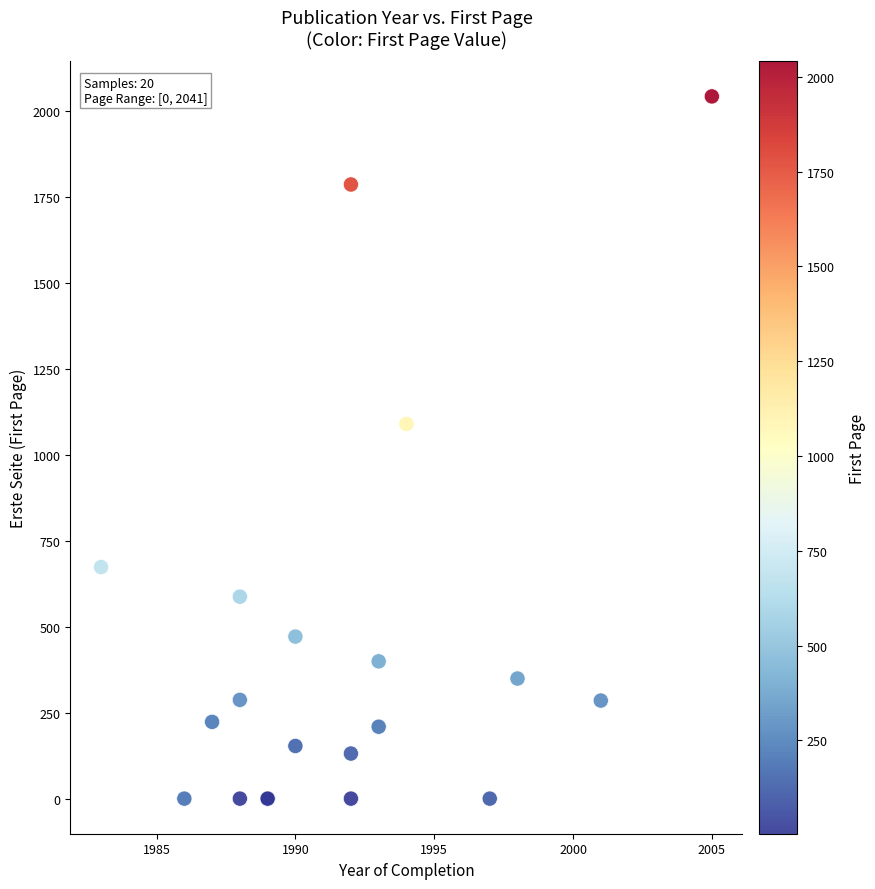

What Y value in the scatter plot is closest to 1020?

1089